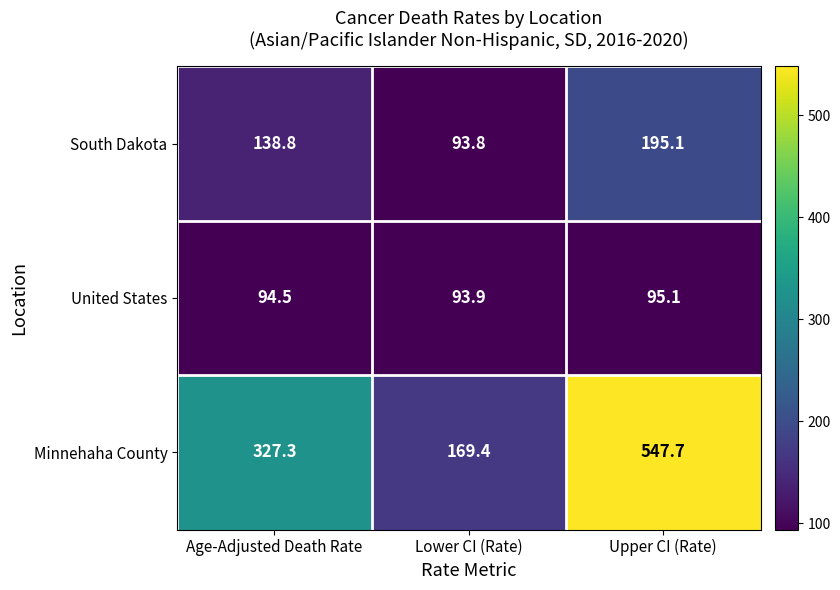

Rank the series by their average value, from highest to lowest.

Minnehaha County, South Dakota, United States